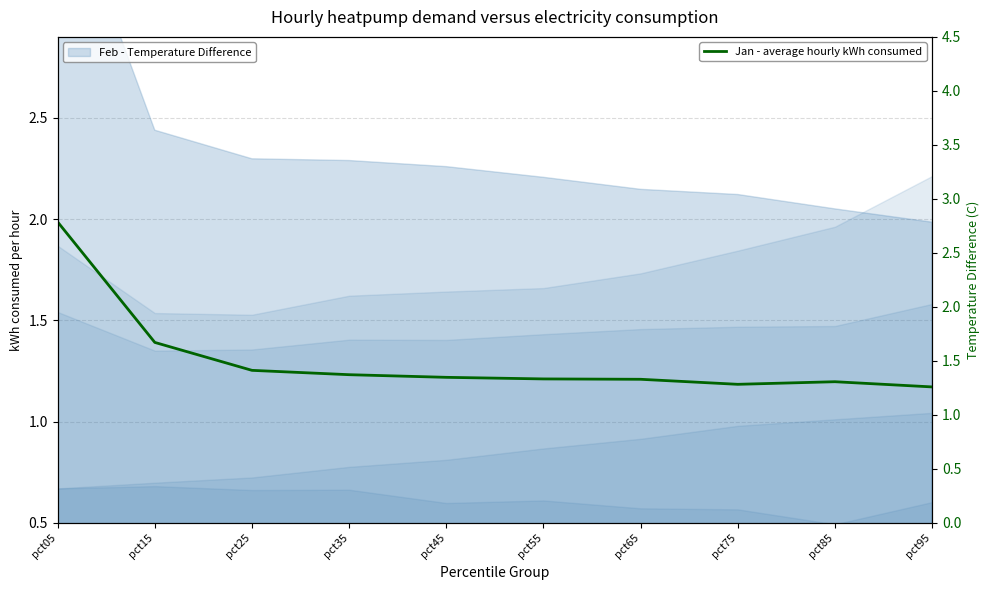

How many lines are shown in the chart?

1